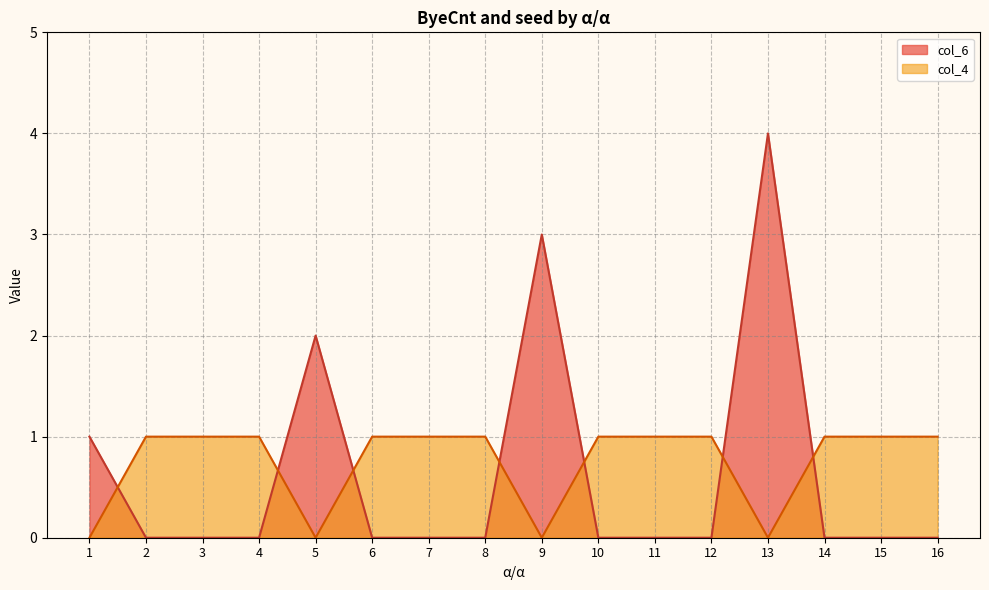

Does the chart have visible grid lines?

Yes